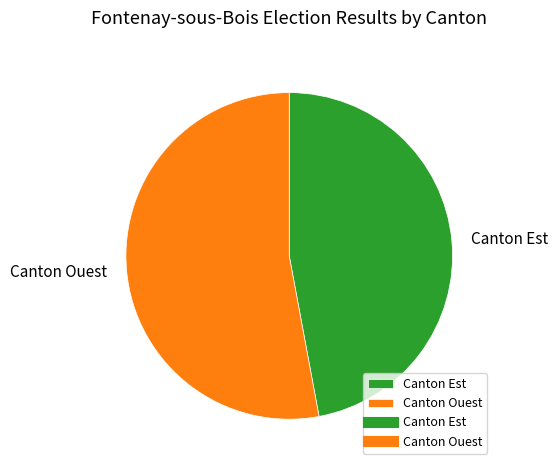

How many segments does this pie chart have?

2